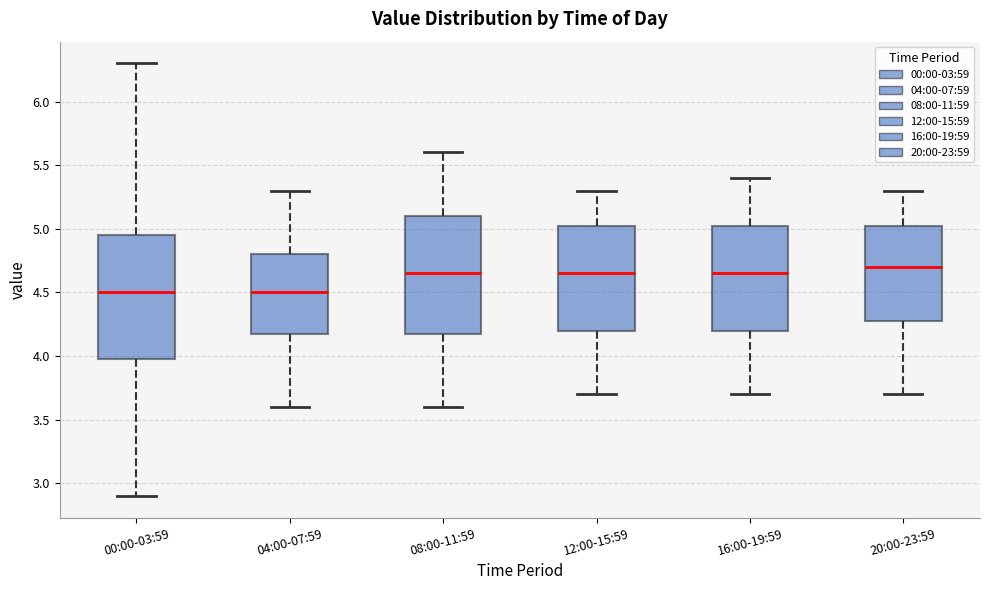

Where does the median line of the box for 00:00-03:59 sit on the y-axis? The values are not printed on the chart, so give them approximately, as read against the axis.

4.50